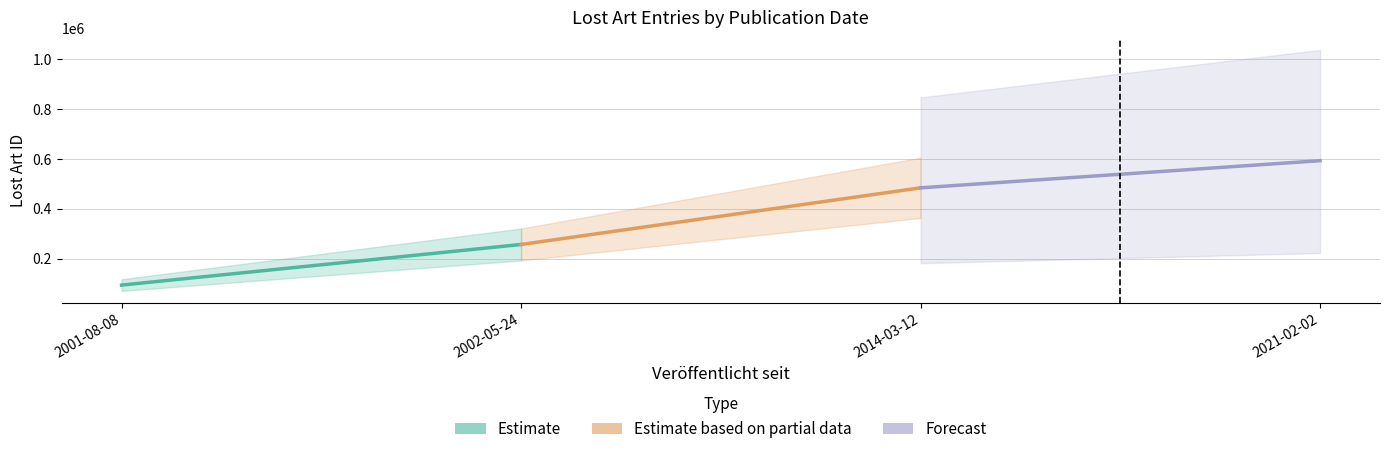

Is it true that Estimate equals 256765 at 2002-05-24?

True